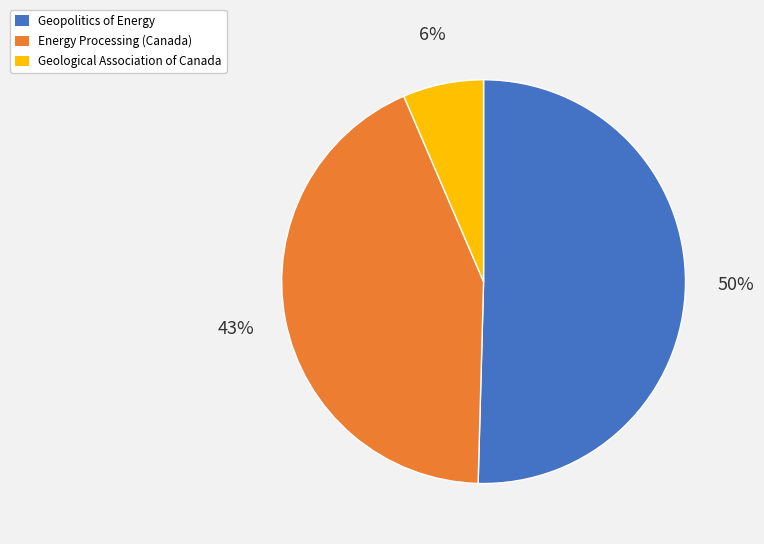

What percentage is the Geological Association of Canada slice, to the nearest percent?

6%